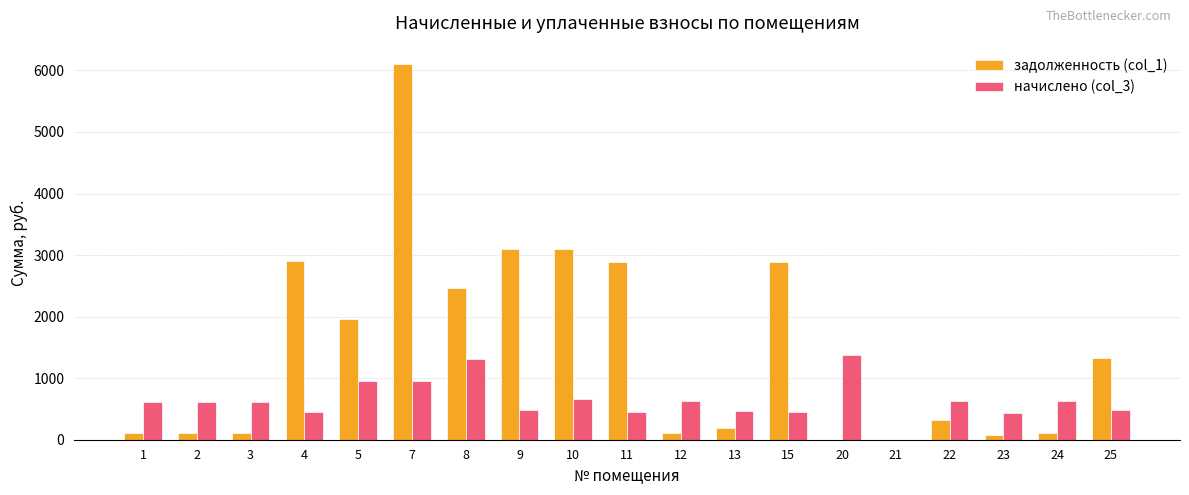

The value of задолженность (col_1) at 8 is 3241.8. True or false?

False